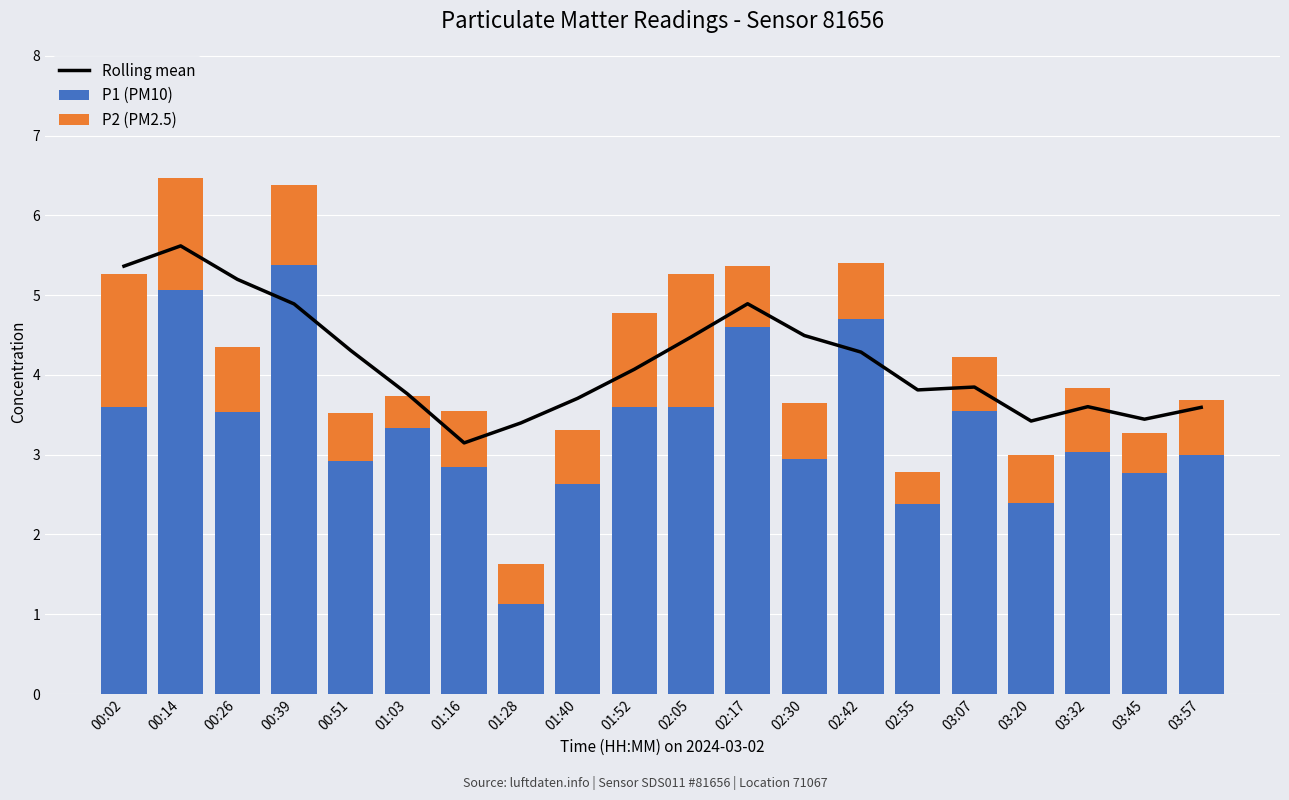

What is the minimum value shown in the chart?

0.4